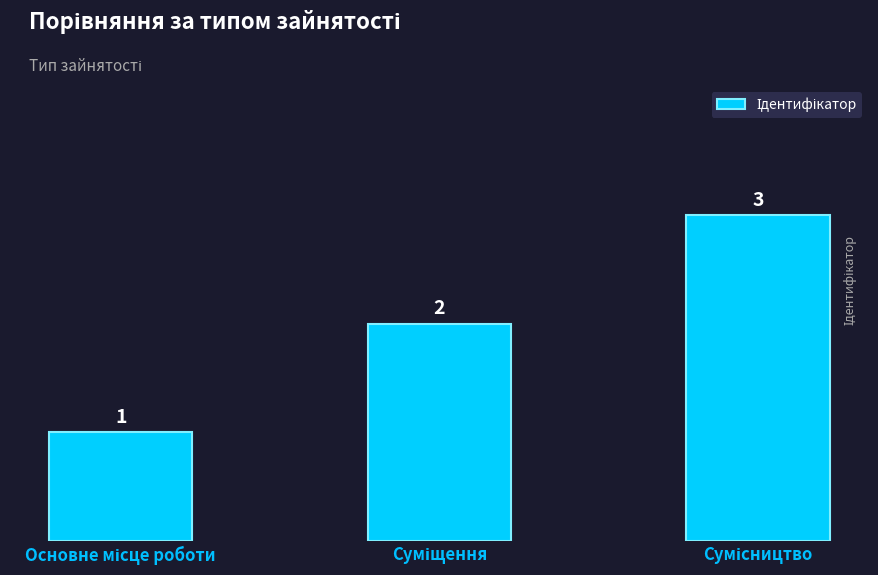

What is the maximum value shown in the chart?

3